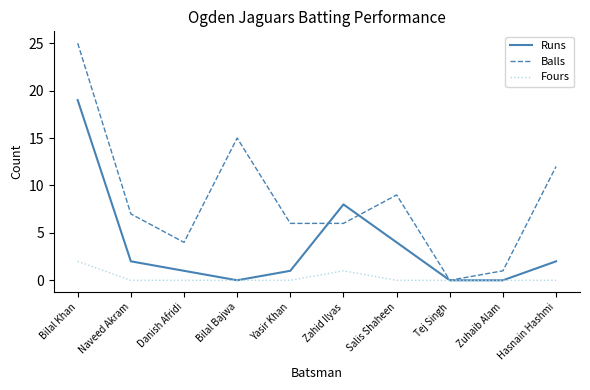

The Runs series shows 30 at Bilal Khan. True or false?

False